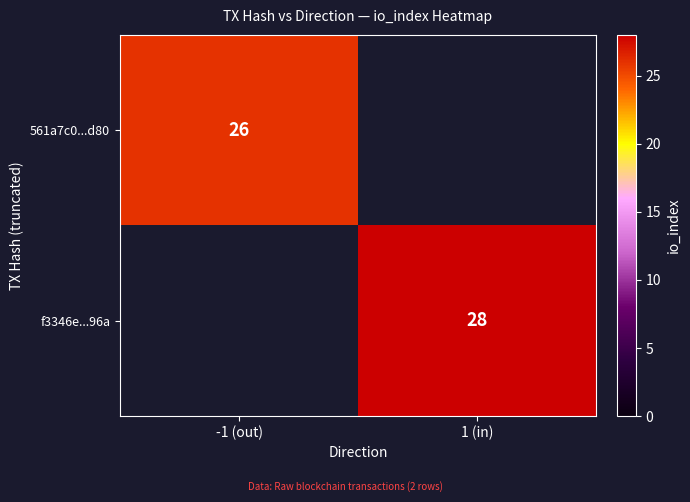

What is the greatest value displayed?

28.0